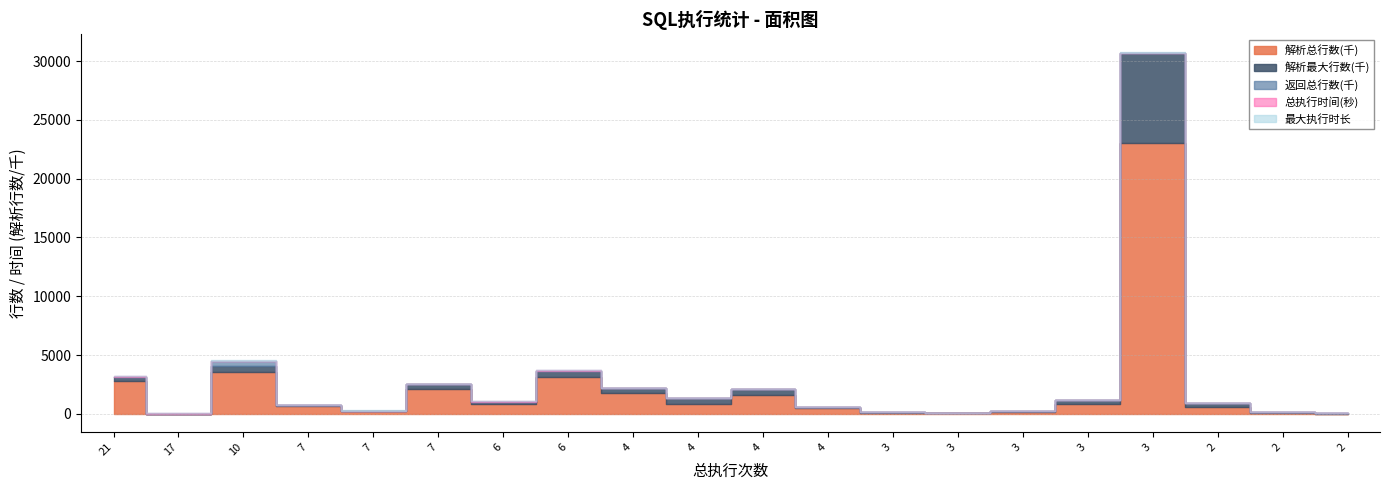

What is the total value across all series at 3?

124640